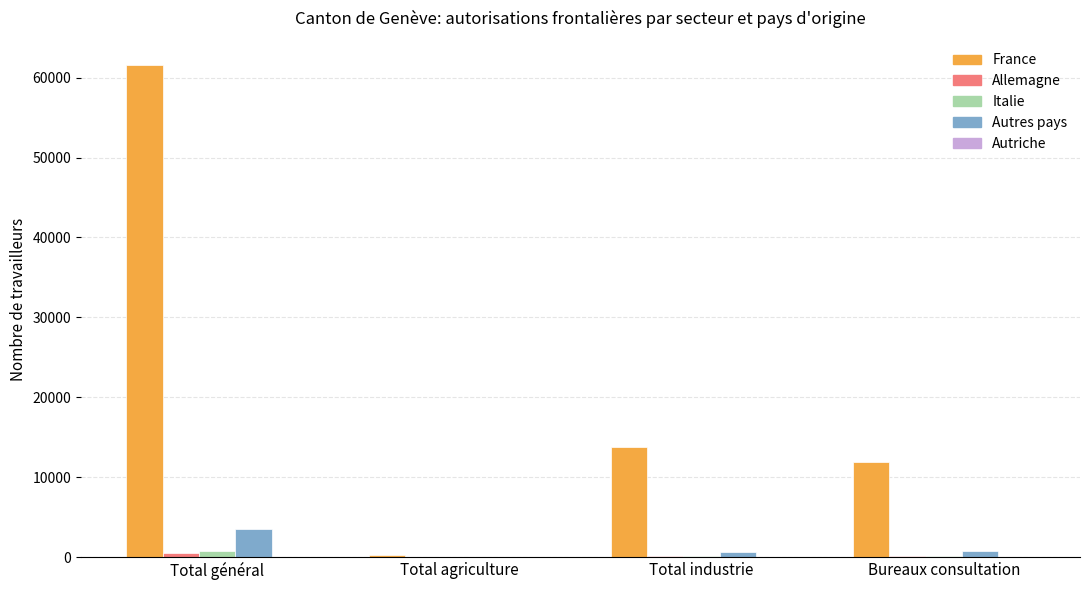

At which category is the sum across all series the highest?

Total général